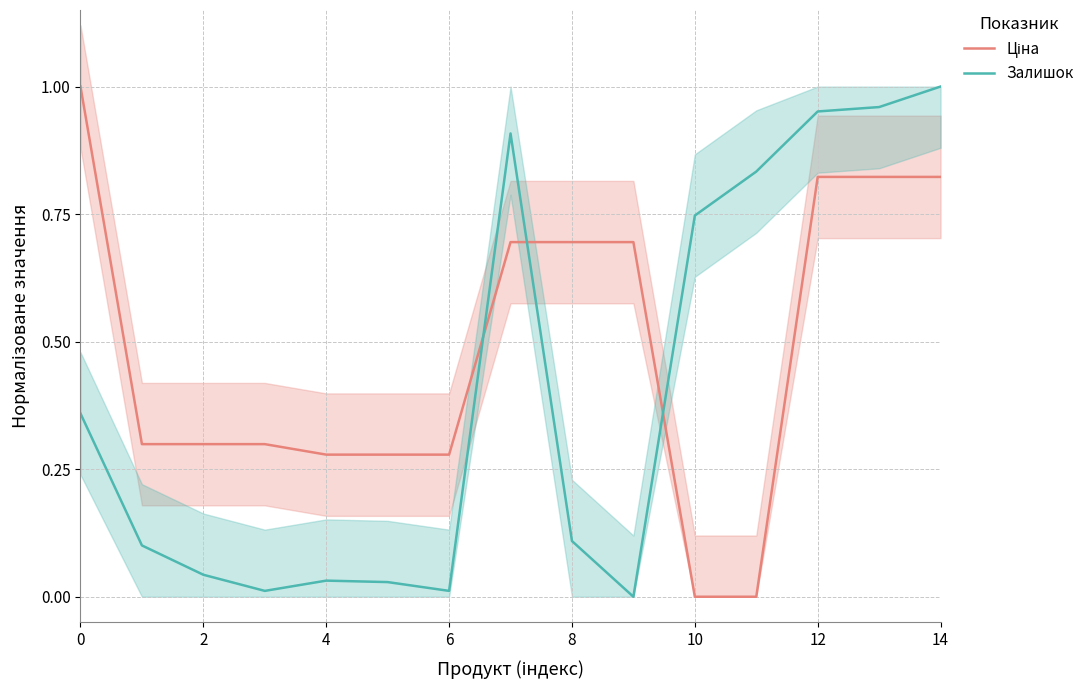

Which category has the highest value in the Залишок series?

14